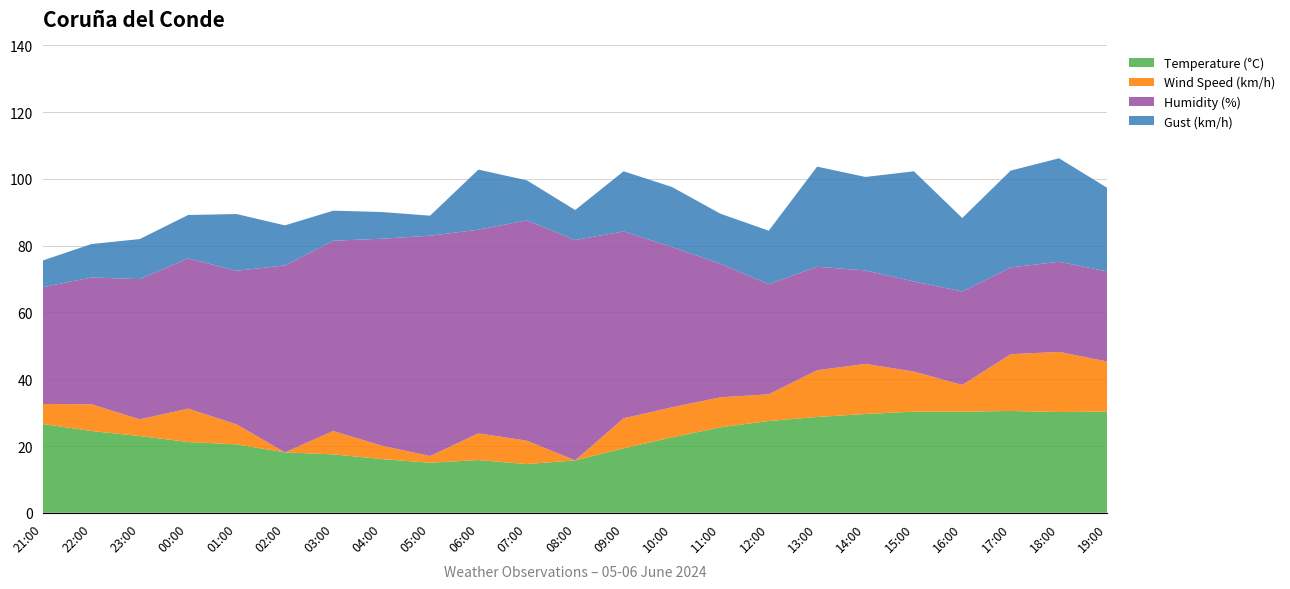

Reading left to right, list all the values displayed in this chart.

Temperature (°C): 26.6	24.5	23.0	21.2	20.5	18.1	17.5	16.1	15.0	15.8	14.6	15.7	19.3	22.6	25.6	27.5	28.7	29.6	30.3	30.3	30.5	30.2	30.3
Wind Speed (km/h): 6.0	8.0	5.0	10.0	6.0	0.0	7.0	4.0	2.0	8.0	7.0	0.0	9.0	9.0	9.0	8.0	14.0	15.0	12.0	8.0	17.0	18.0	15.0
Humidity (%): 35.0	38.0	42.0	45.0	46.0	56.0	57.0	62.0	66.0	61.0	66.0	66.0	56.0	48.0	40.0	33.0	31.0	28.0	27.0	28.0	26.0	27.0	27.0
Gust (km/h): 8.0	10.0	12.0	13.0	17.0	12.0	9.0	8.0	6.0	18.0	12.0	9.0	18.0	18.0	15.0	16.0	30.0	28.0	33.0	22.0	29.0	31.0	25.0